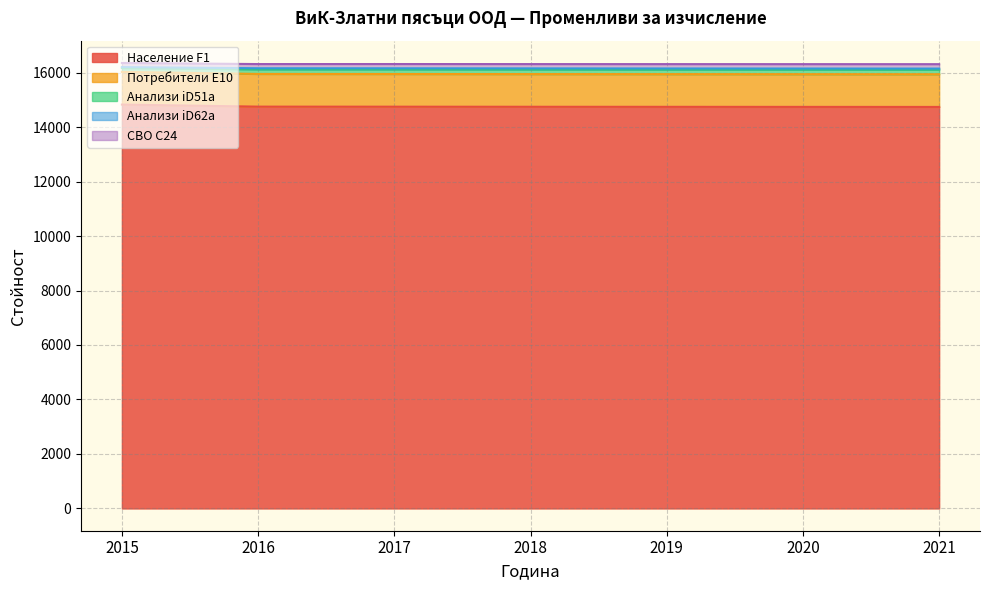

True or false: Население F1 has a value of 14750 at 2016.

True